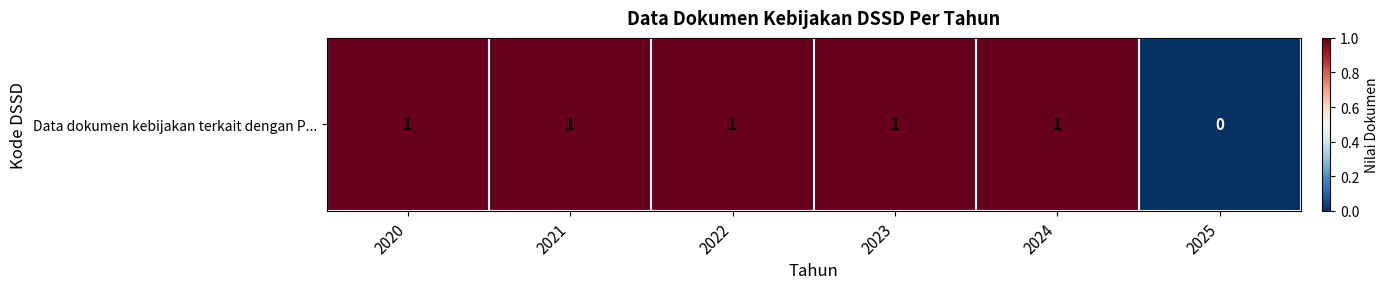

What is the change in value from 2022 to 2025?

-1